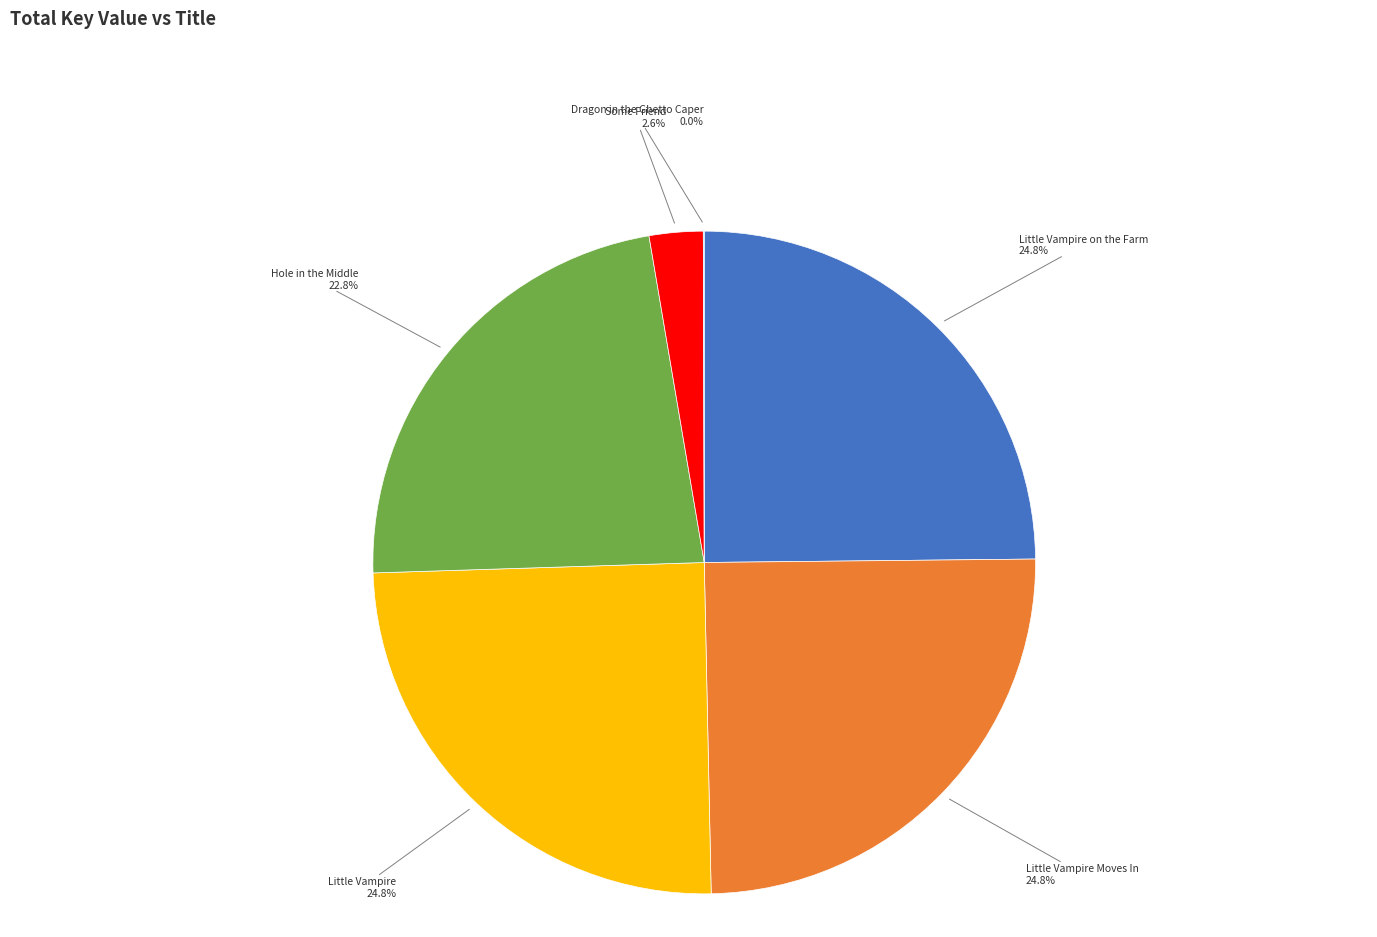

Is there any slice that represents more than half of the pie?

No